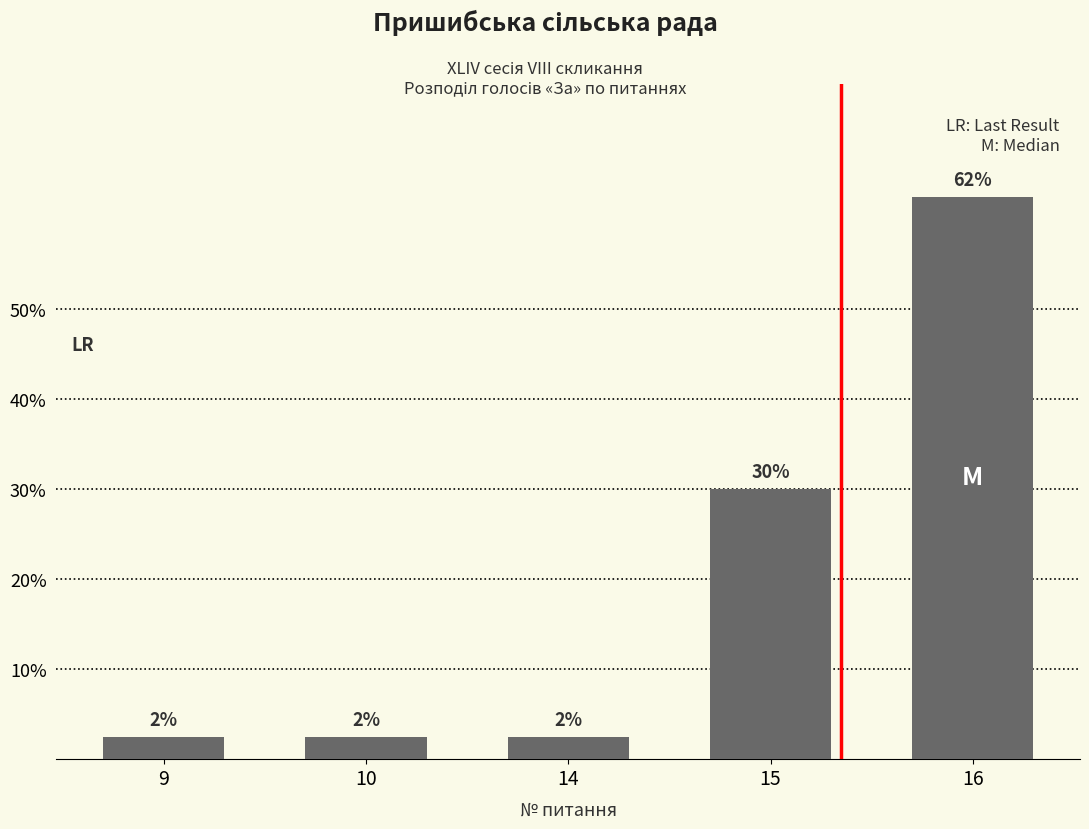

Are the bars horizontal?

No